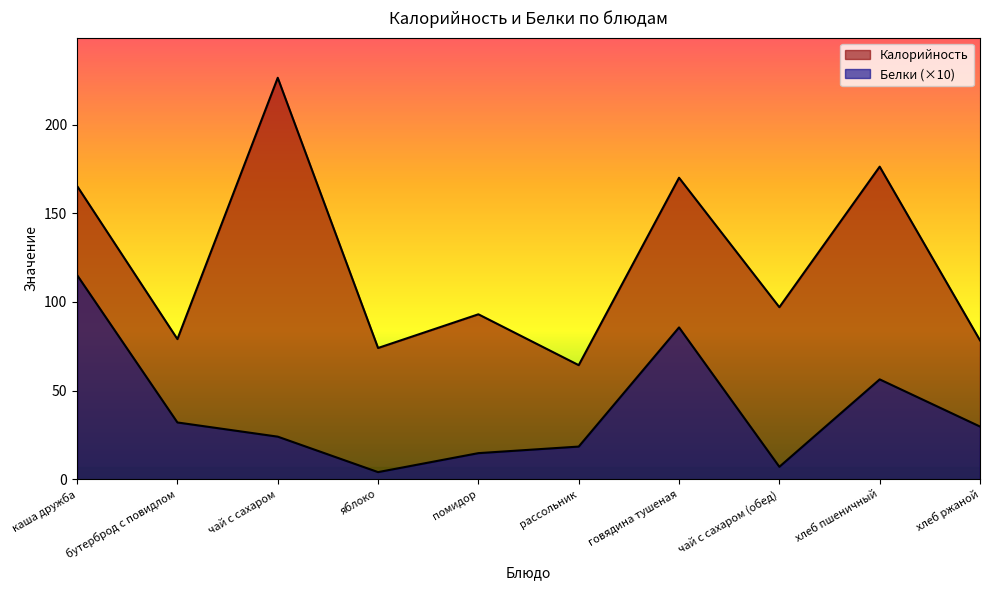

Which series has the largest total across all categories?

Калорийность